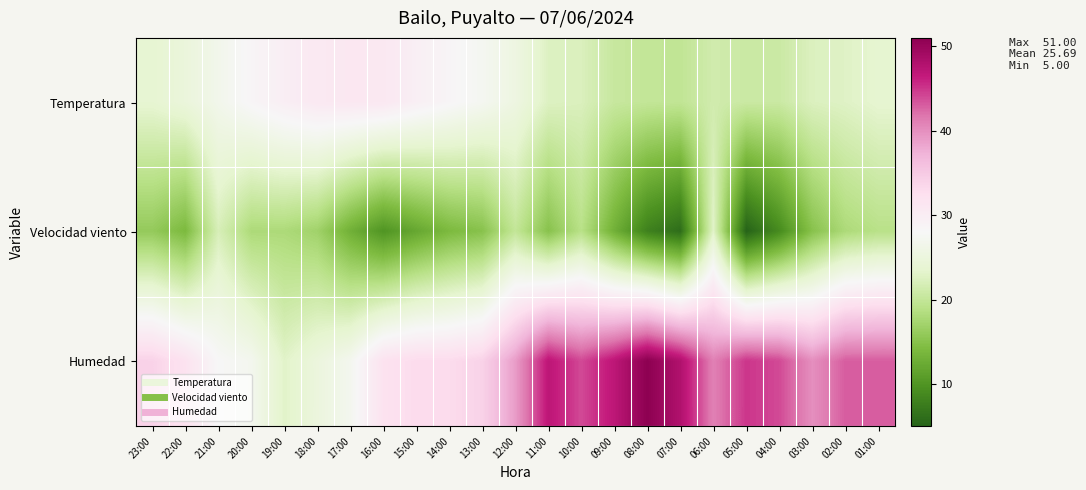

What is the minimum value shown in the chart?

5.0